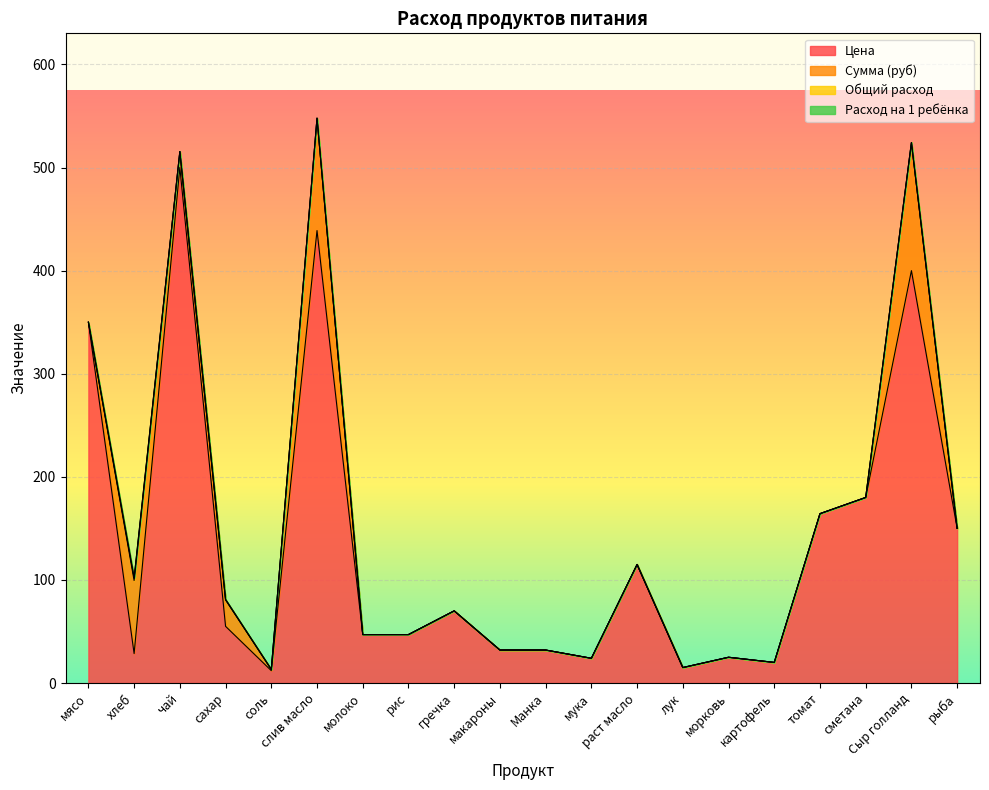

Is the value of Общий расход at лук greater than the value of Цена at мука?

No